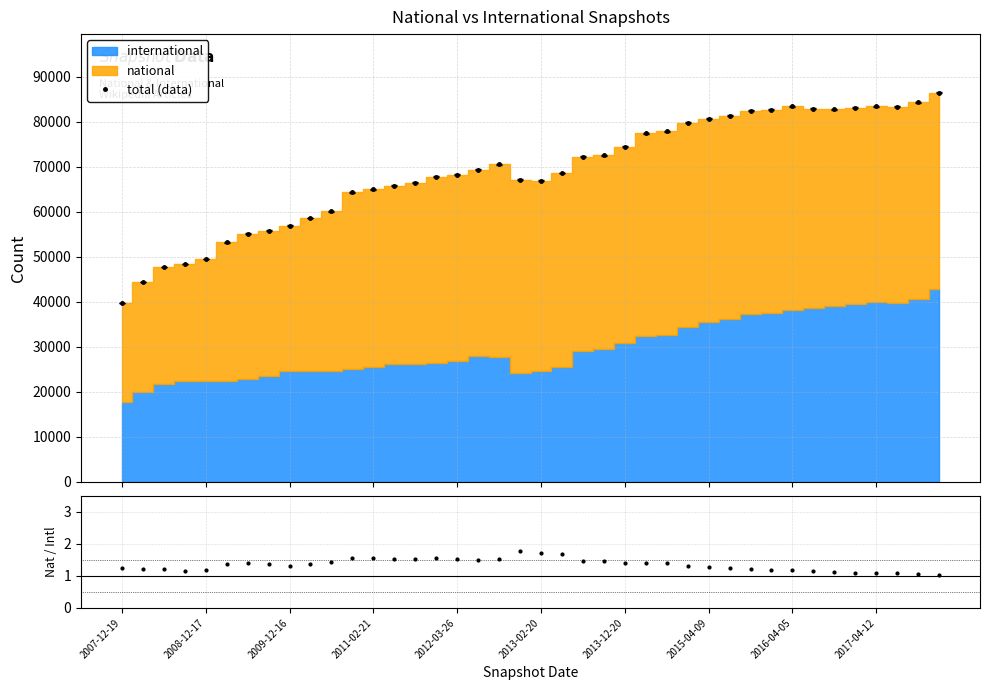

What is the value of the total (data) point at the 35th from the left?

82728